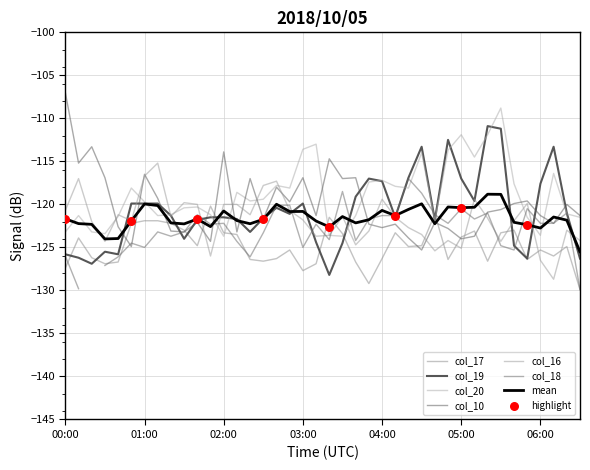

Which series contains the lowest Y value?

col_17